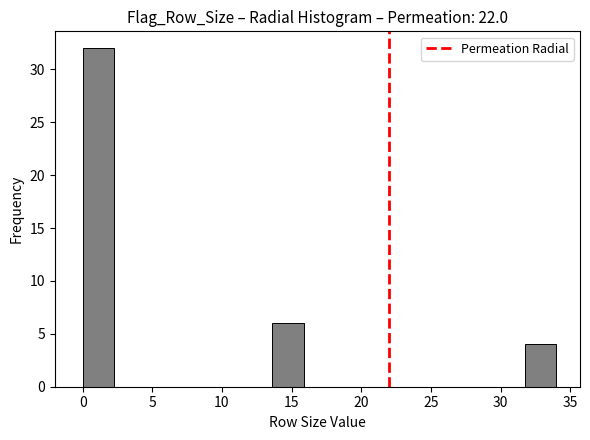

Reading left to right, list every bar in this chart as the range it spans on the x-axis followed by its height. Neither the bar edges nor the heights are printed on the chart, so give them approximately, as read against the axes.

0.0 to 2.5: 32
2.5 to 4.5: 0
4.5 to 7.0: 0
7.0 to 9.0: 0
9.0 to 11.5: 0
11.5 to 13.5: 0
13.5 to 16.0: 6
16.0 to 18.0: 0
18.0 to 20.5: 0
20.5 to 22.5: 0
22.5 to 25.0: 0
25.0 to 27.0: 0
27.0 to 29.5: 0
29.5 to 31.5: 0
31.5 to 34.0: 4